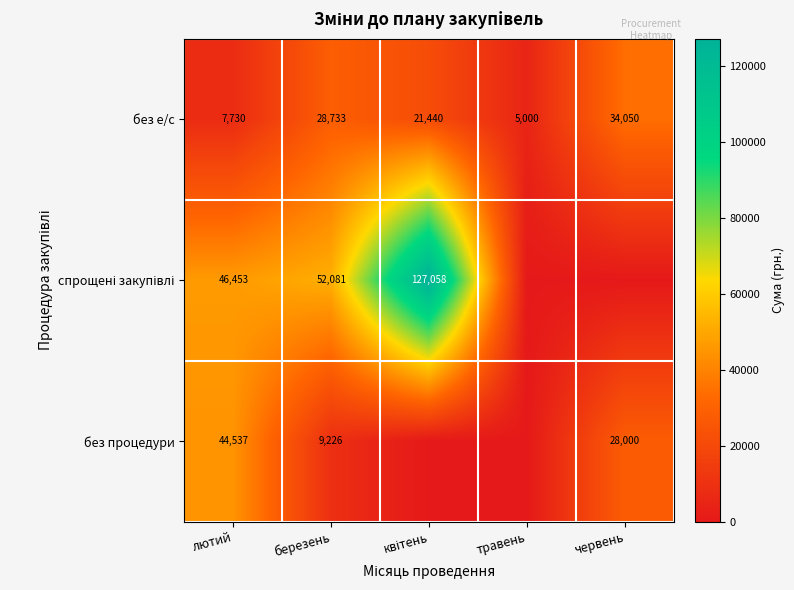

The value of без е/с at лютий is 7730. True or false?

True